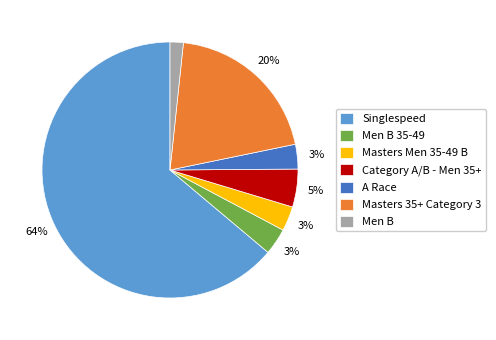

To the nearest percent, what percentage of the pie is Masters 35+ Category 3?

20%